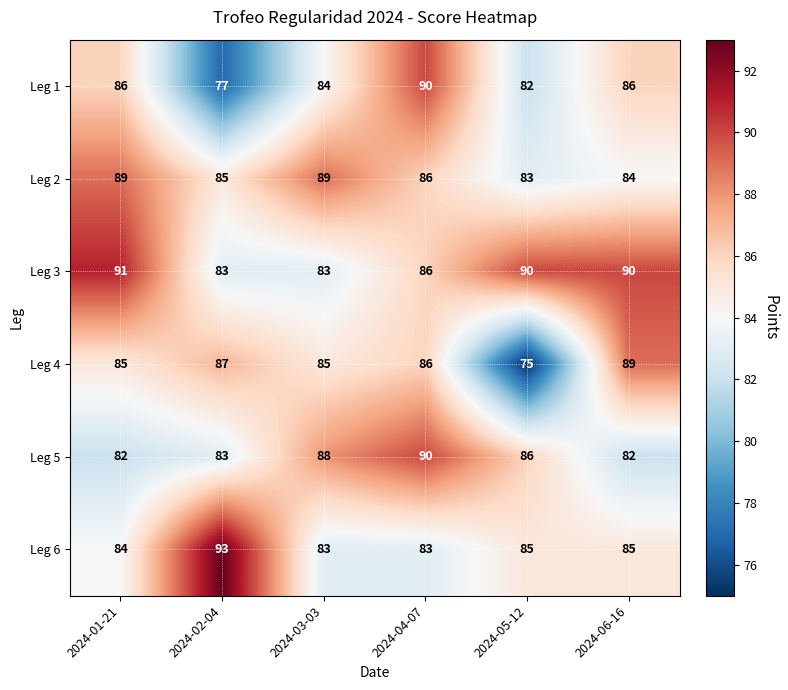

What is the sum of all Leg 1 values?

505